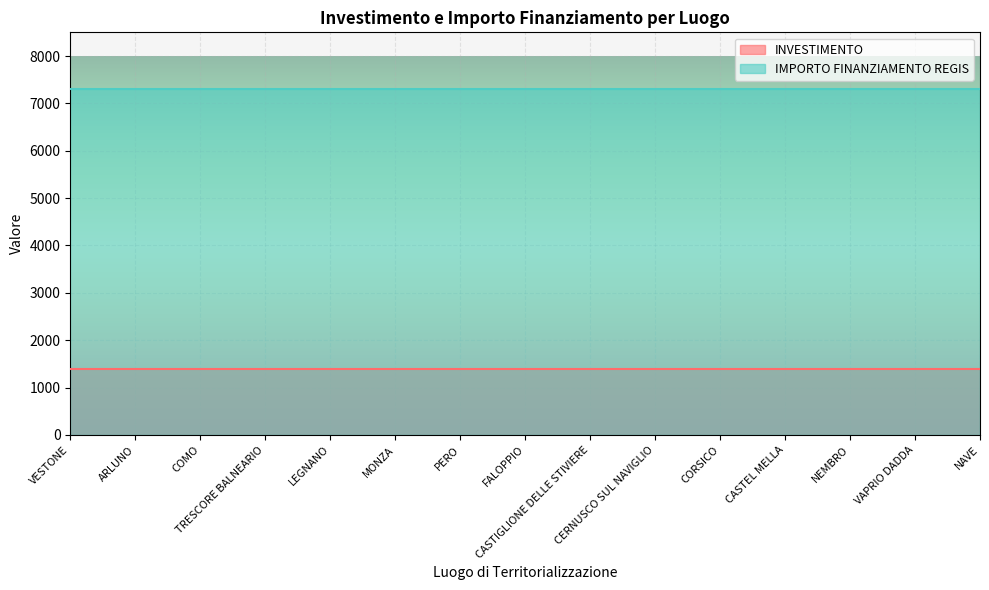

At which category is the sum across all series the highest?

VESTONE